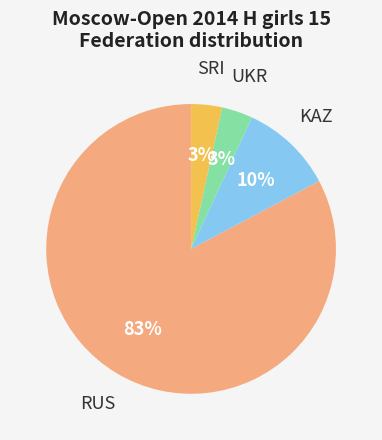

How many slices are in this pie chart?

4